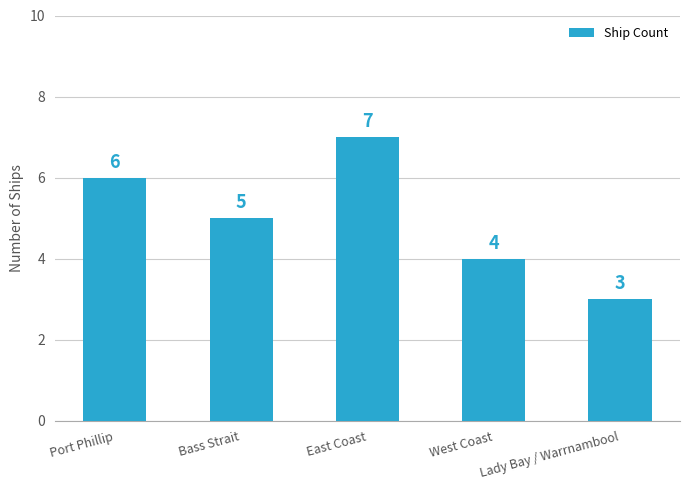

What position from the right is Bass Strait?

4